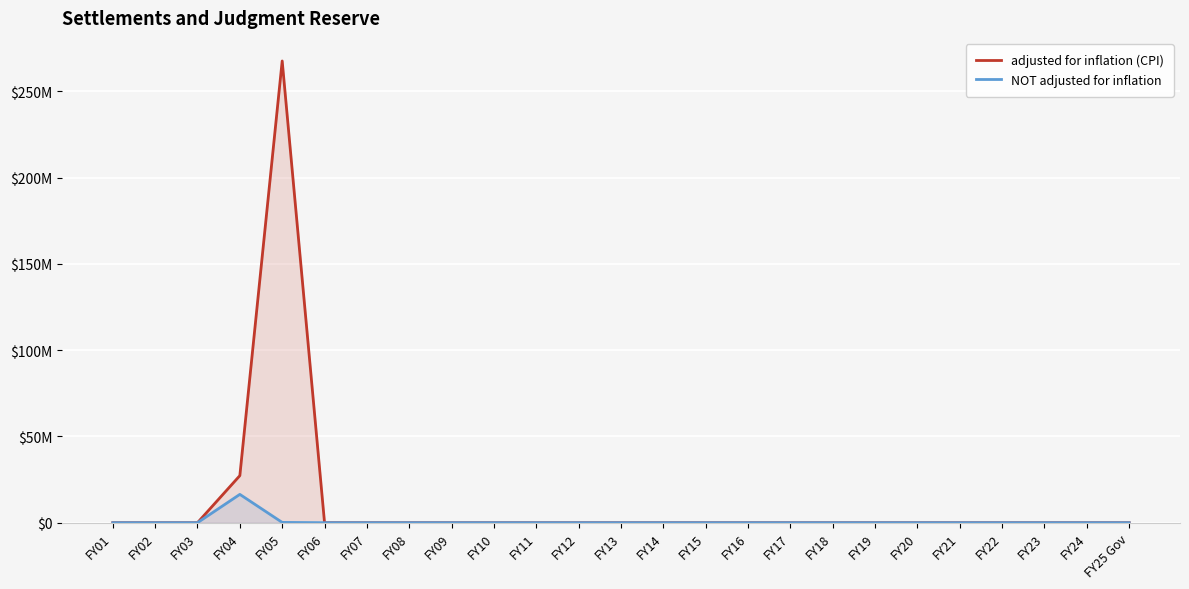

Rank the series by their maximum value, from lowest to highest.

NOT adjusted for inflation, adjusted for inflation (CPI)